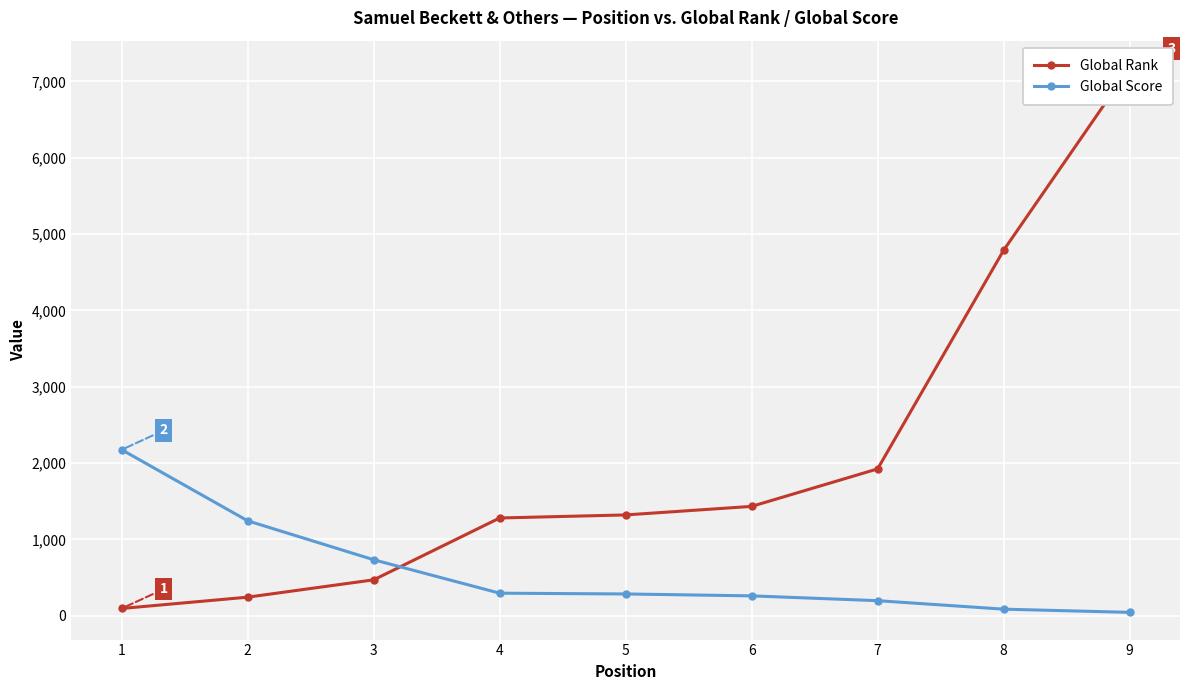

At which category does the chart reach its minimum across all series?

9